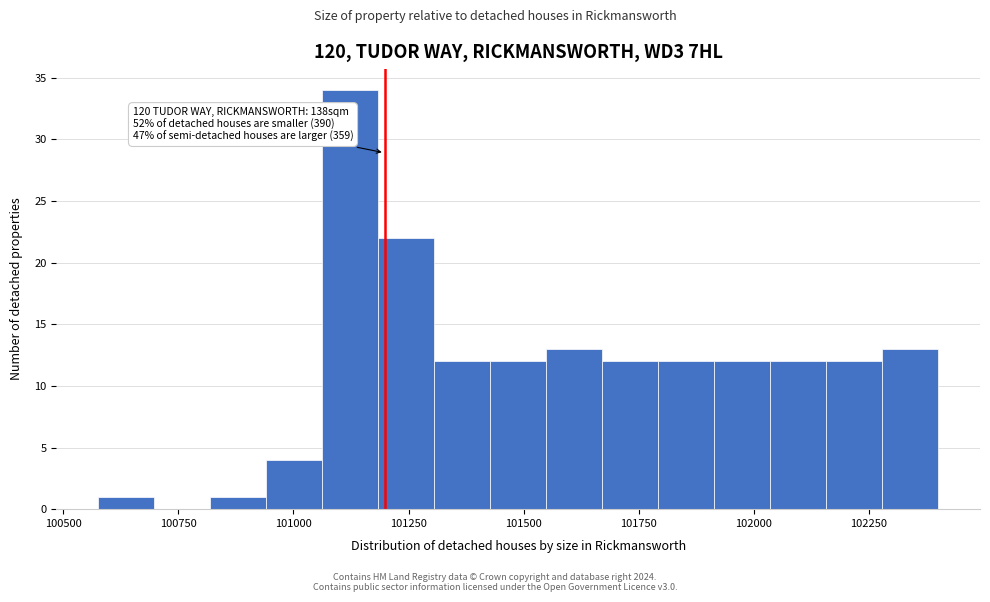

Around what value on the x-axis is the tallest bar? Give the approximate position of its centre, as read against the axis.

101100